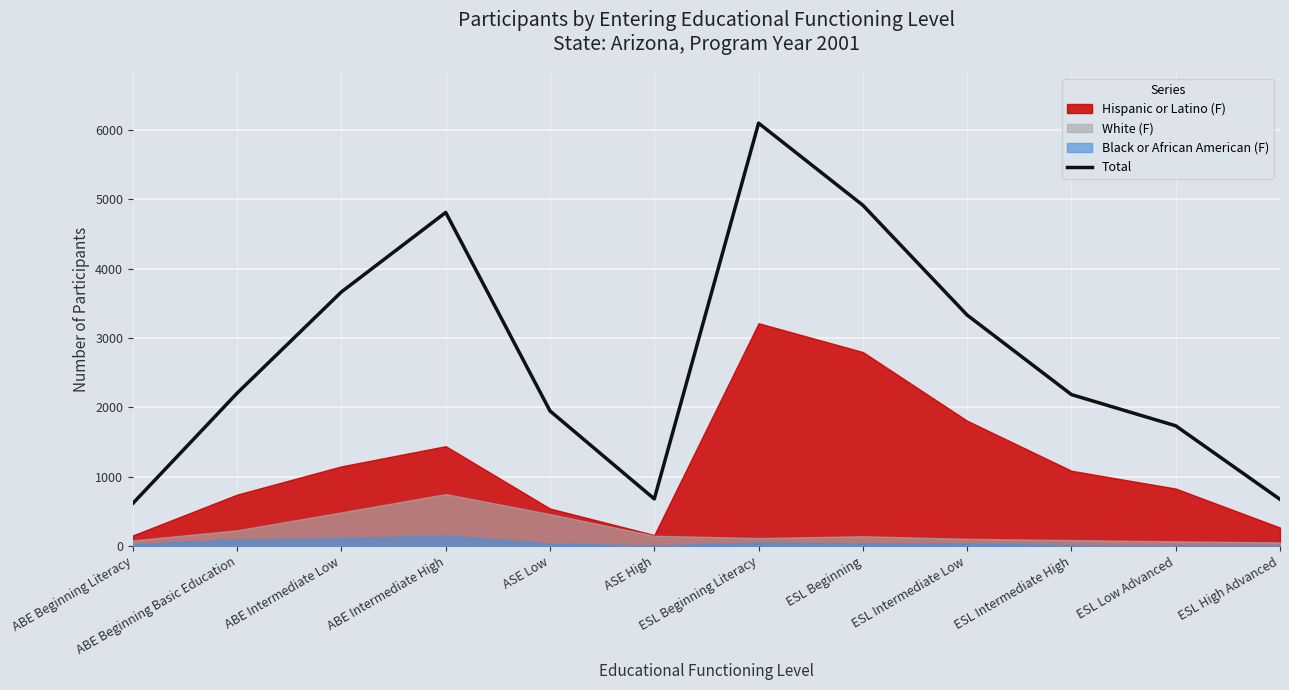

What is the greatest value displayed?

6095